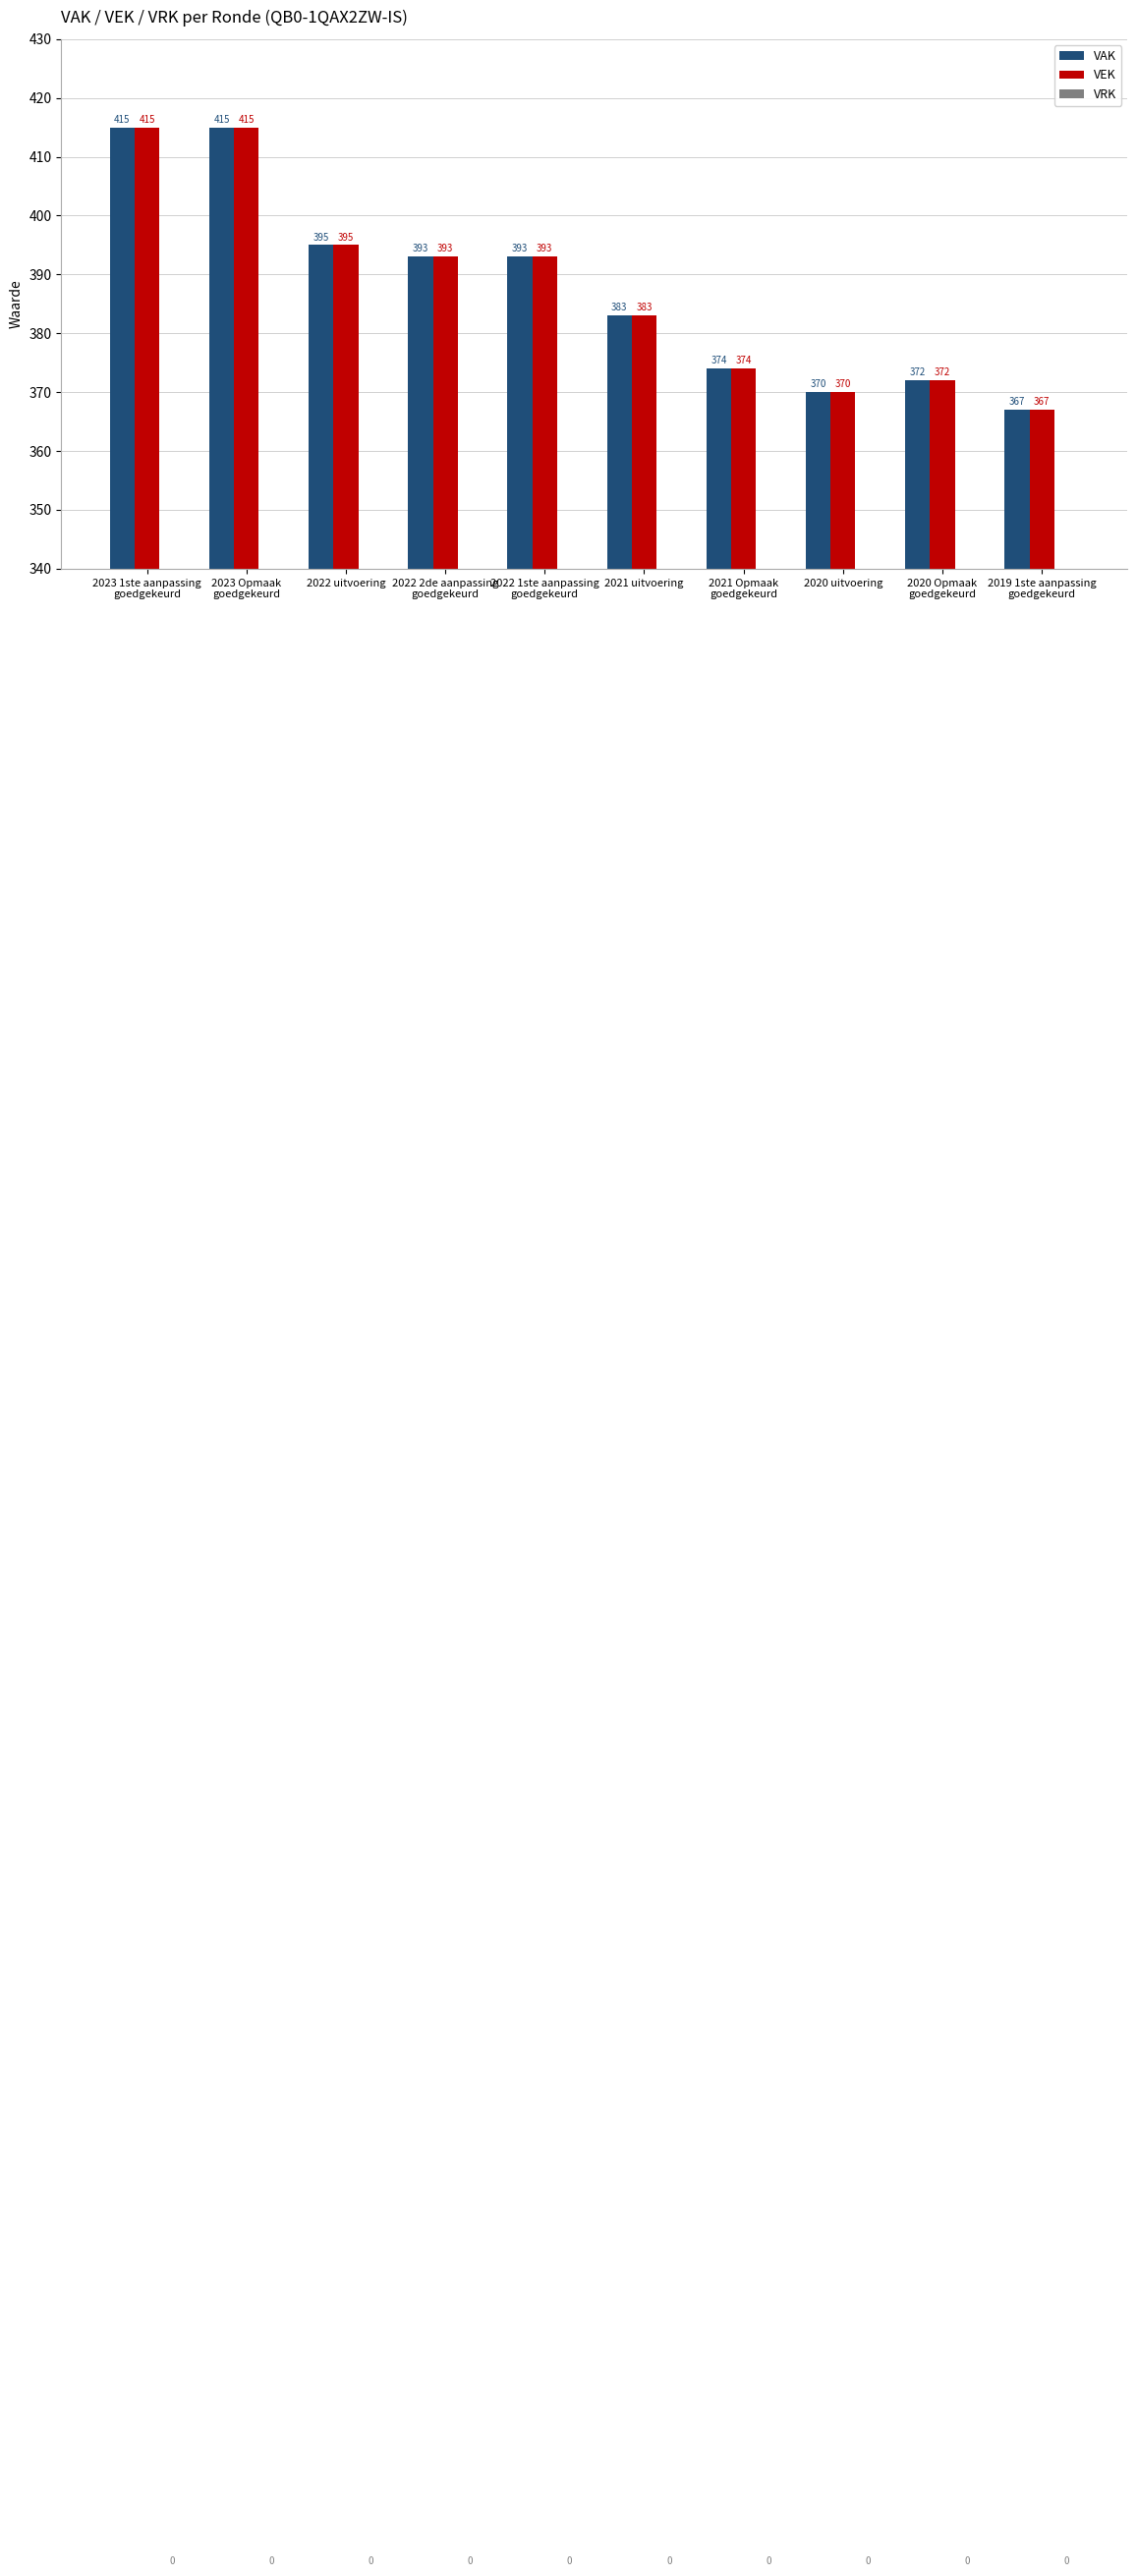

At how many categories does at least one series exceed 373?

7